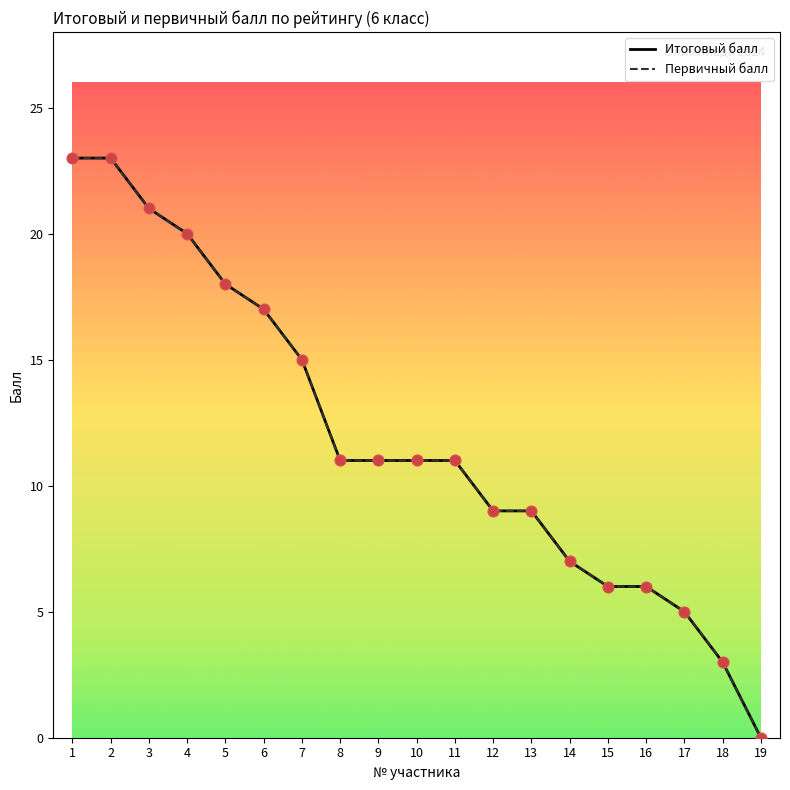

At how many categories does at least one series exceed 8?

13